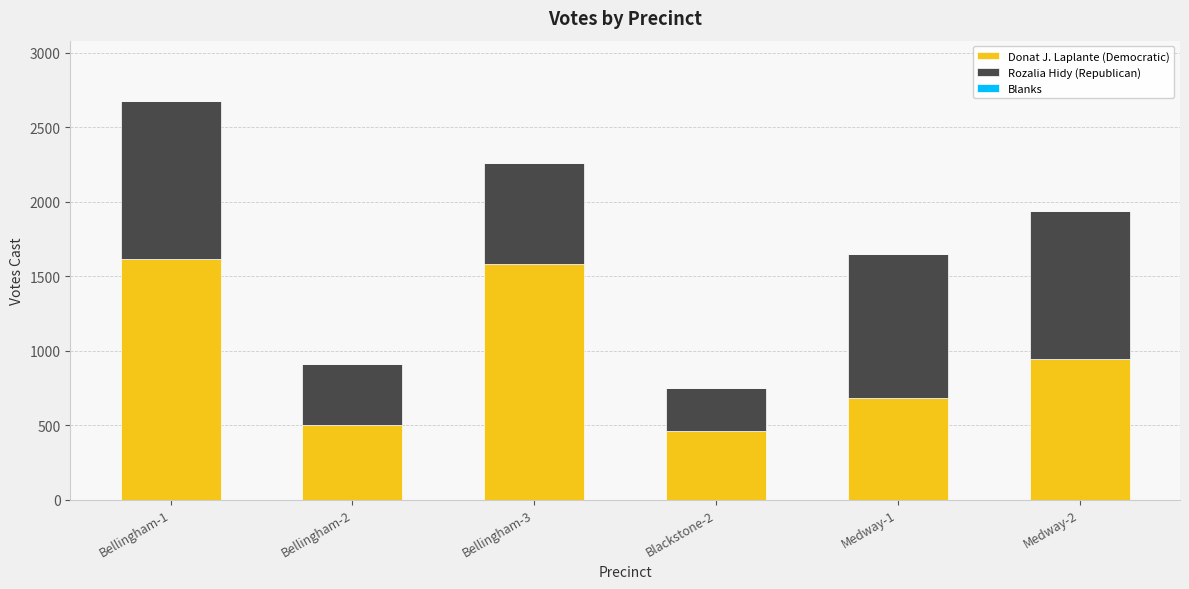

What is the lowest value of the Donat J. Laplante (Democratic) series?

458